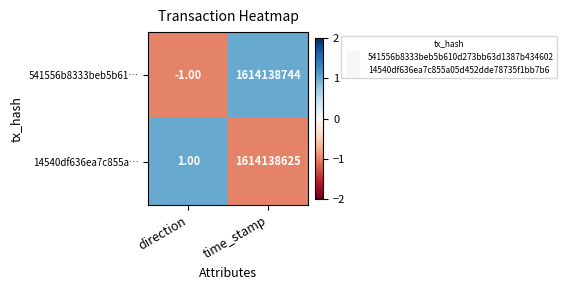

What is the difference between the 541556b8333beb5b61… values at direction and time_stamp?

1614138745